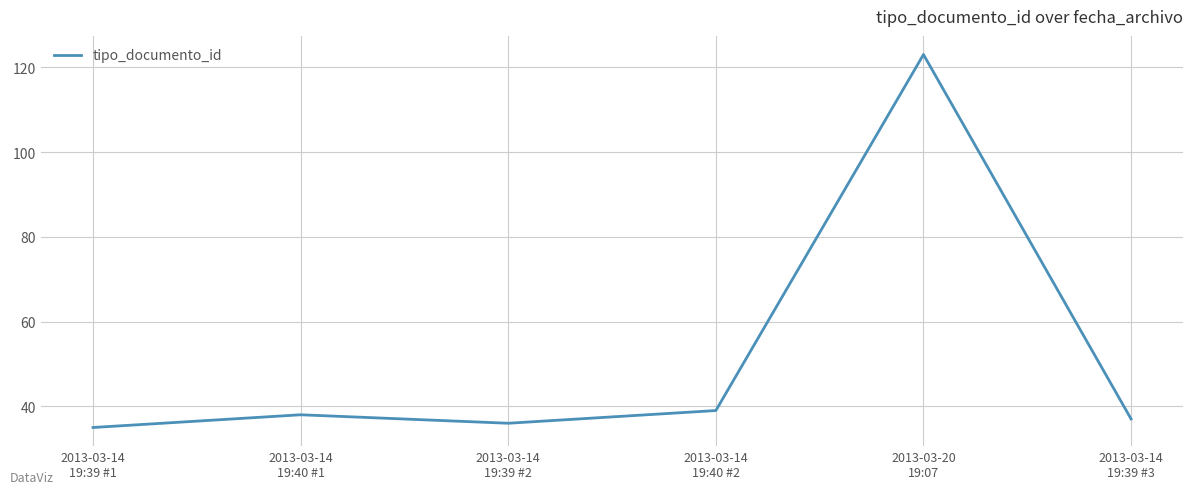

Is it true that the value at 2013-03-14
19:39 #2 is 36?

True